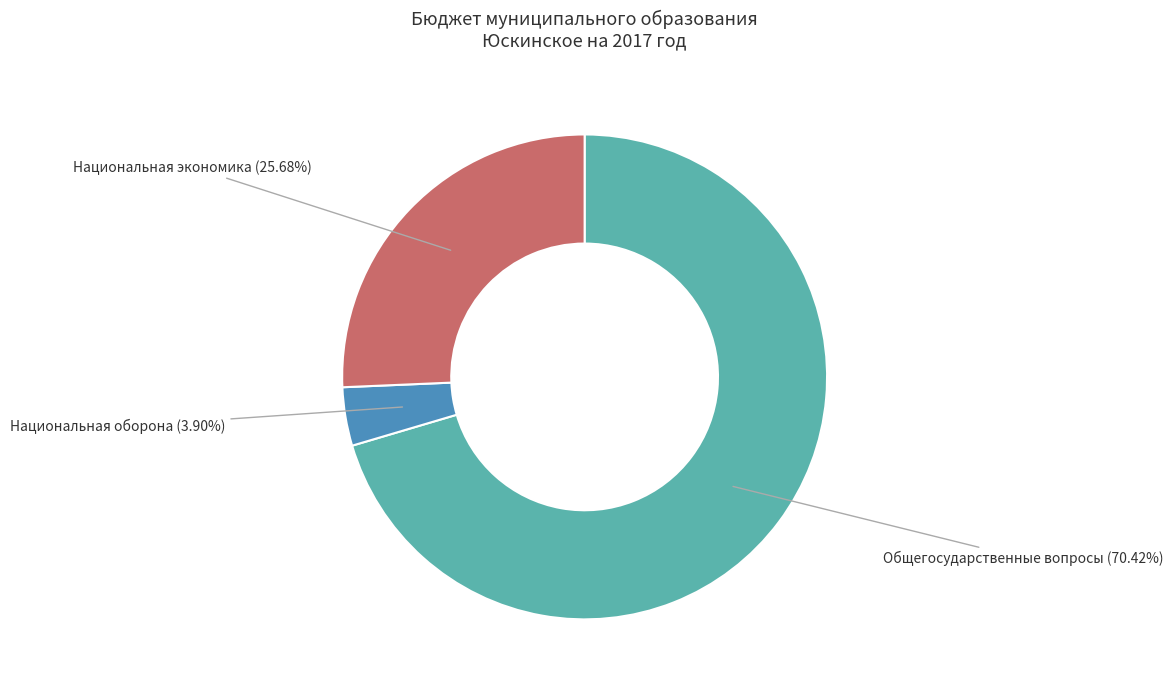

To the nearest percent, what is the average slice percentage?

33%